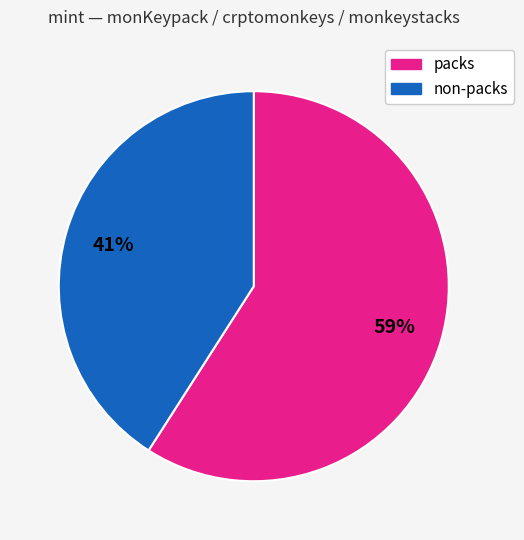

To the nearest percent, what is the average slice percentage?

50%